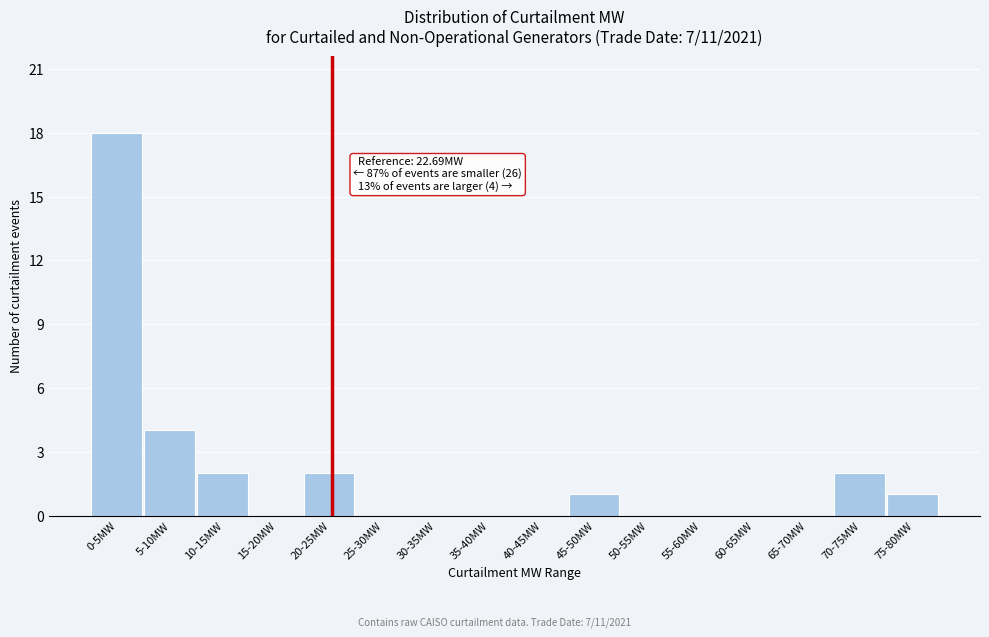

Reading left to right, extract all data points from this chart.

0-5MW=18	5-10MW=4	10-15MW=2	15-20MW=0	20-25MW=2	25-30MW=0	30-35MW=0	35-40MW=0	40-45MW=0	45-50MW=1	50-55MW=0	55-60MW=0	60-65MW=0	65-70MW=0	70-75MW=2	75-80MW=1